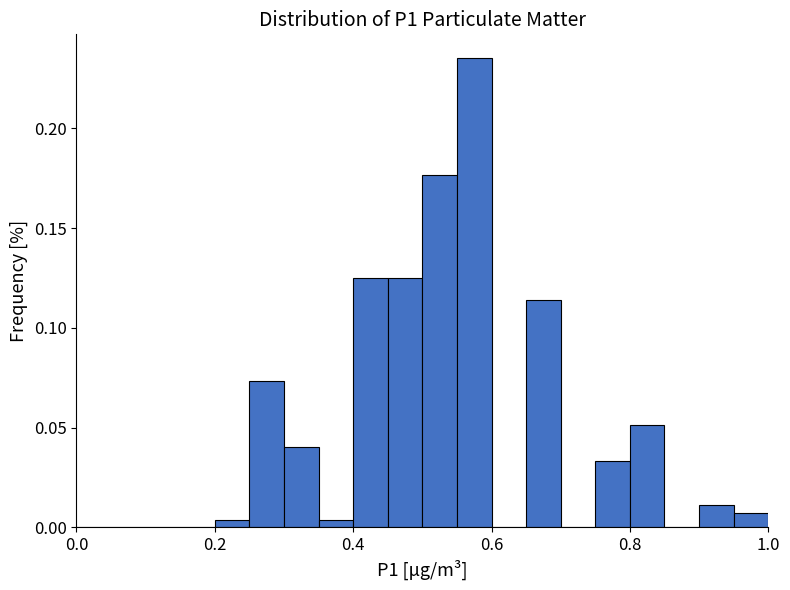

Around what value on the x-axis is the tallest bar? Give the approximate position of its centre, as read against the axis.

0.58